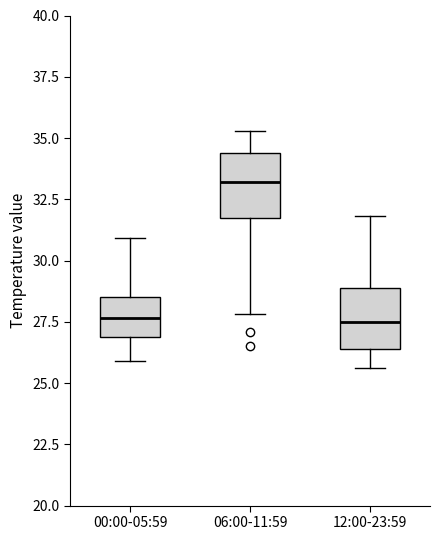

Reading left to right, transcribe this box plot: for each box, give where its median line is, the range the box spans, and where its two whiskers end, as read against the y-axis. The values are not printed on the chart, so give them approximately, as read against the axis.

00:00-05:59: median 27.5, box 27.0 to 28.5, whiskers 26.0 to 31.0
06:00-11:59: median 33.0, box 31.5 to 34.5, whiskers 28.0 to 35.5
12:00-23:59: median 27.5, box 26.5 to 29.0, whiskers 25.5 to 32.0